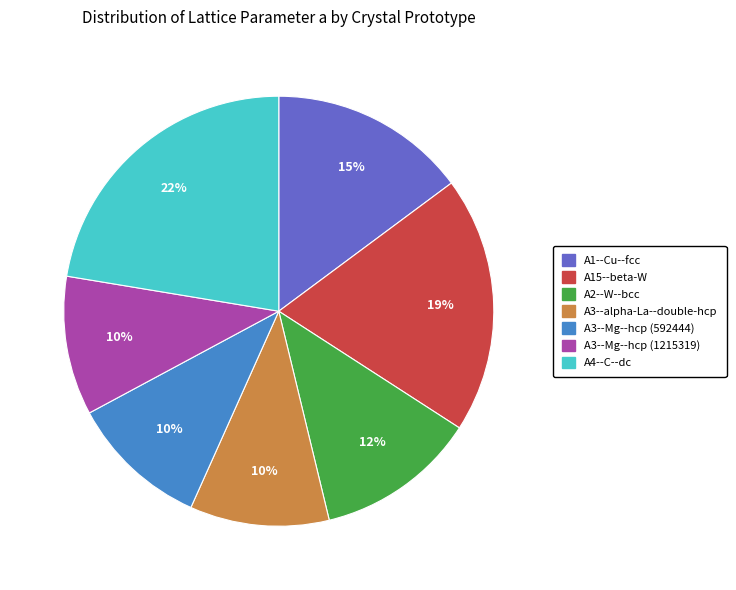

Between A1--Cu--fcc and A2--W--bcc, which is larger?

A1--Cu--fcc